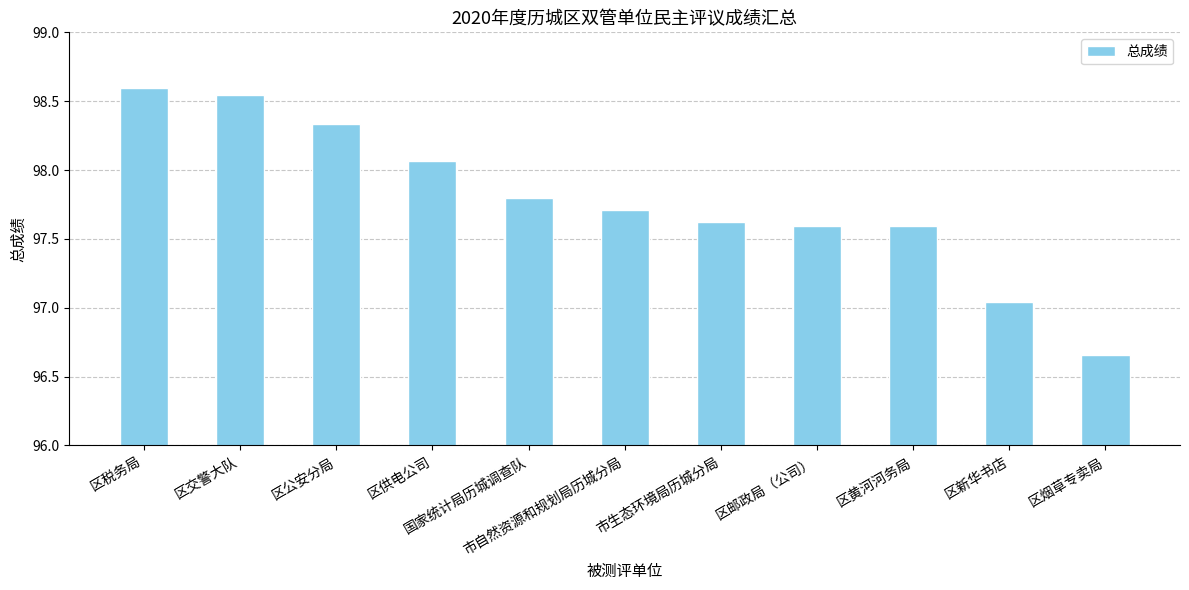

What is the maximum value shown in the chart?

98.6